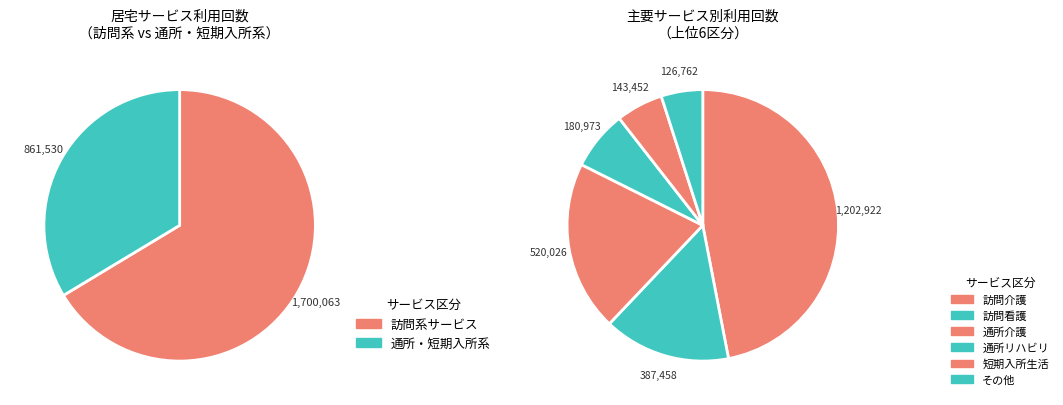

To the nearest percent, what portion does 短期入所生活介護 represent?

6%